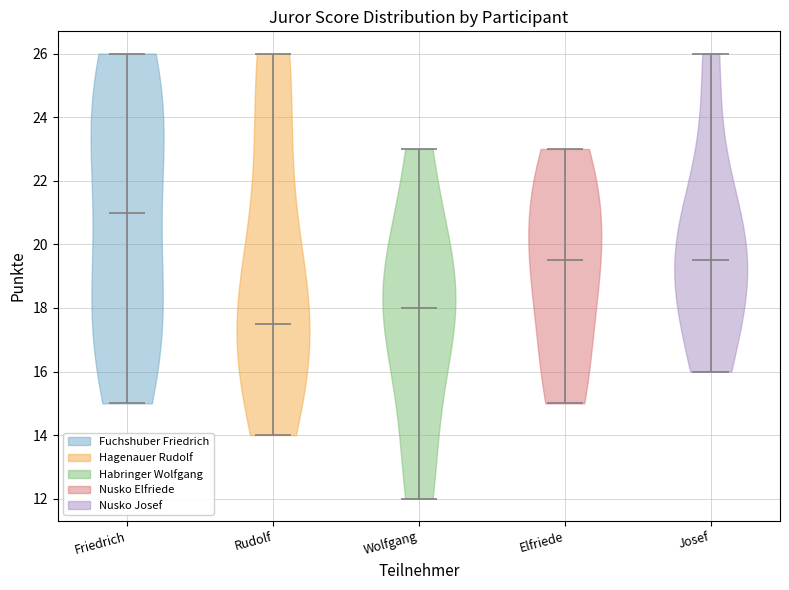

Reading left to right, read every violin against the y-axis: where its median line is, and the lowest and highest points it reaches. The values are not printed on the chart, so give them approximately, as read against the axis.

Friedrich: median line 21.0, lowest point 15.0, highest point 26.0
Rudolf: median line 17.6, lowest point 14.0, highest point 26.0
Wolfgang: median line 18.0, lowest point 12.0, highest point 23.0
Elfriede: median line 19.6, lowest point 15.0, highest point 23.0
Josef: median line 19.6, lowest point 16.0, highest point 26.0